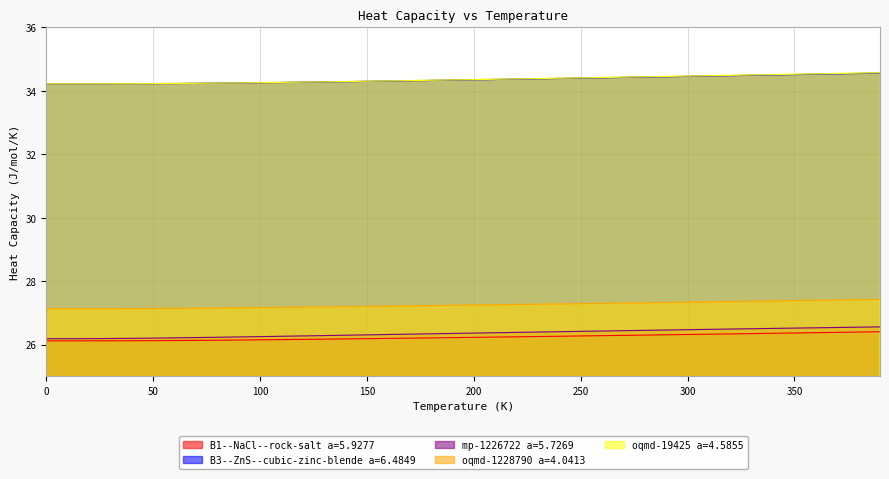

What is the highest value of the mp-1226722 a=5.7269 series?

26.6